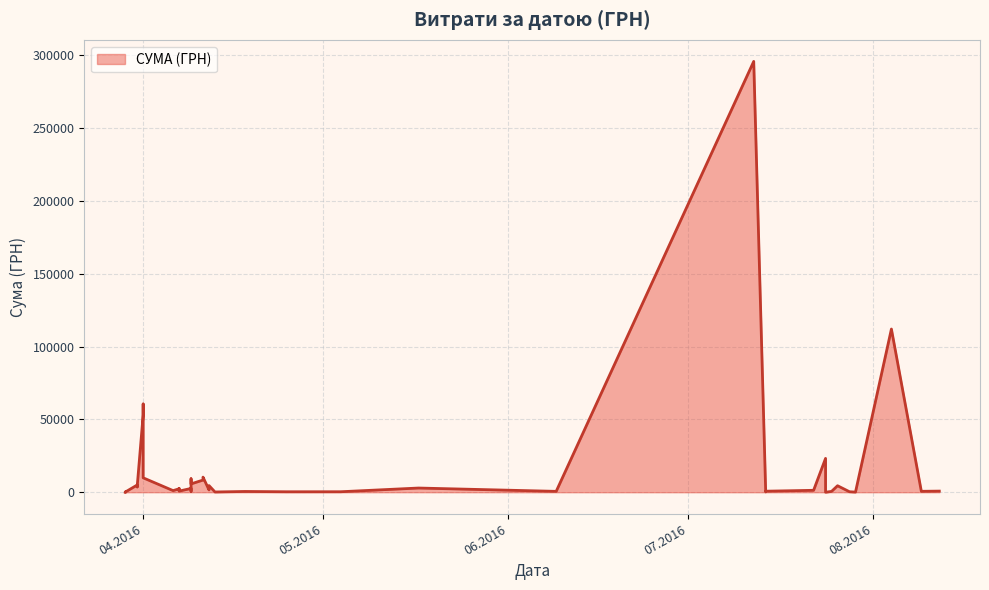

How many interior local valleys (lower than both neighbors) does the data have?

13